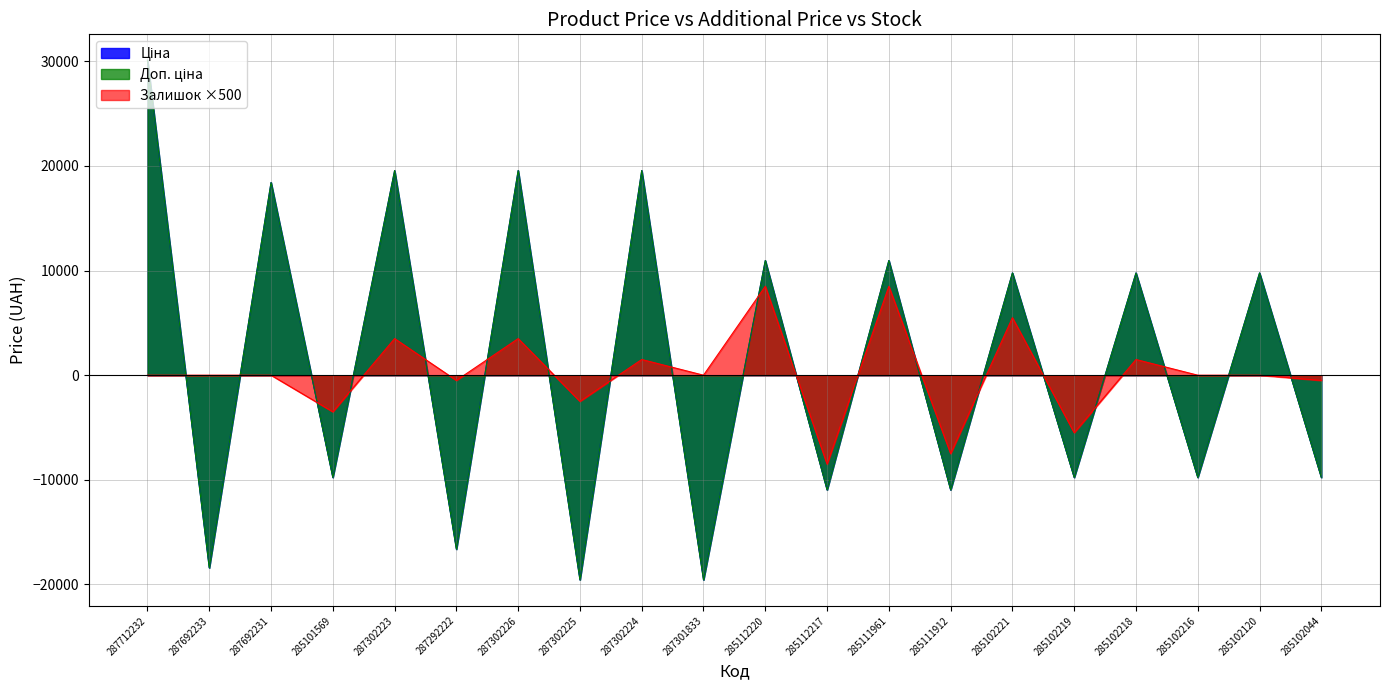

List the labels in order of Ціна value, smallest first.

285101569, 285102221, 285102219, 285102218, 285102216, 285102120, 285102044, 285112220, 285112217, 285111961, 285111912, 287292222, 287692233, 287692231, 287302223, 287302226, 287302225, 287302224, 287301833, 287712232